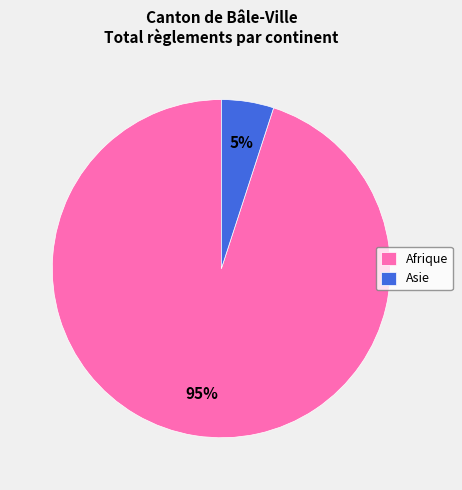

What is the largest slice in the pie chart?

Afrique